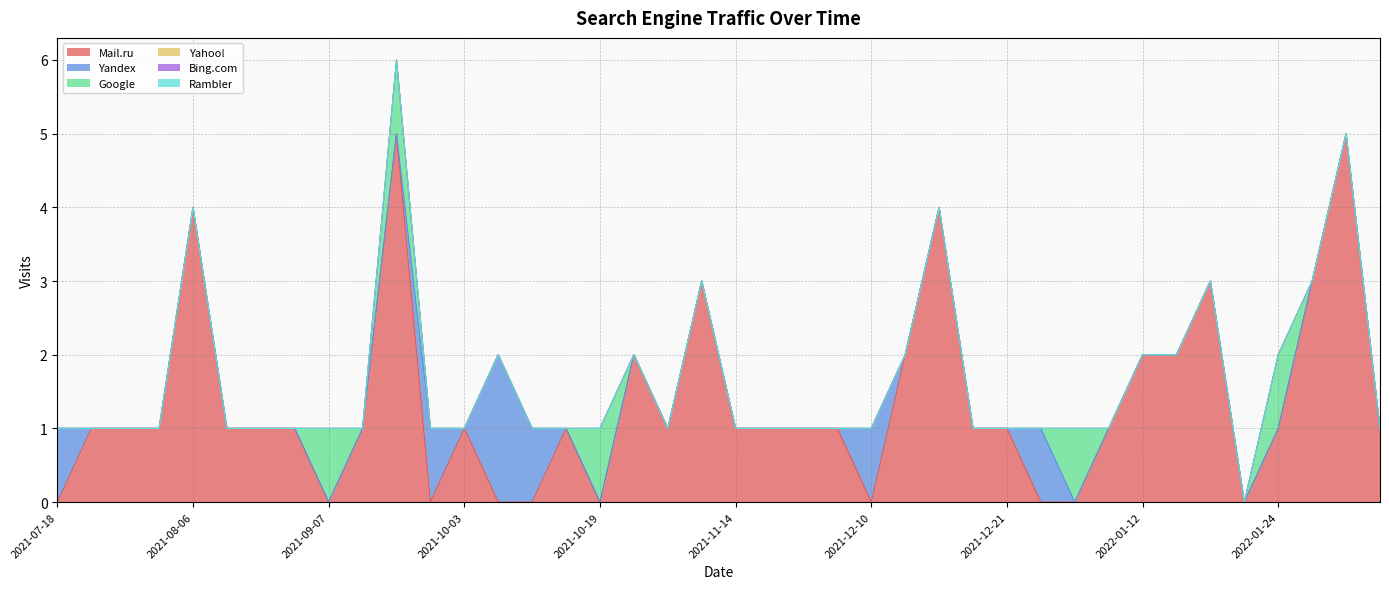

At how many categories does at least one series exceed 0?

39